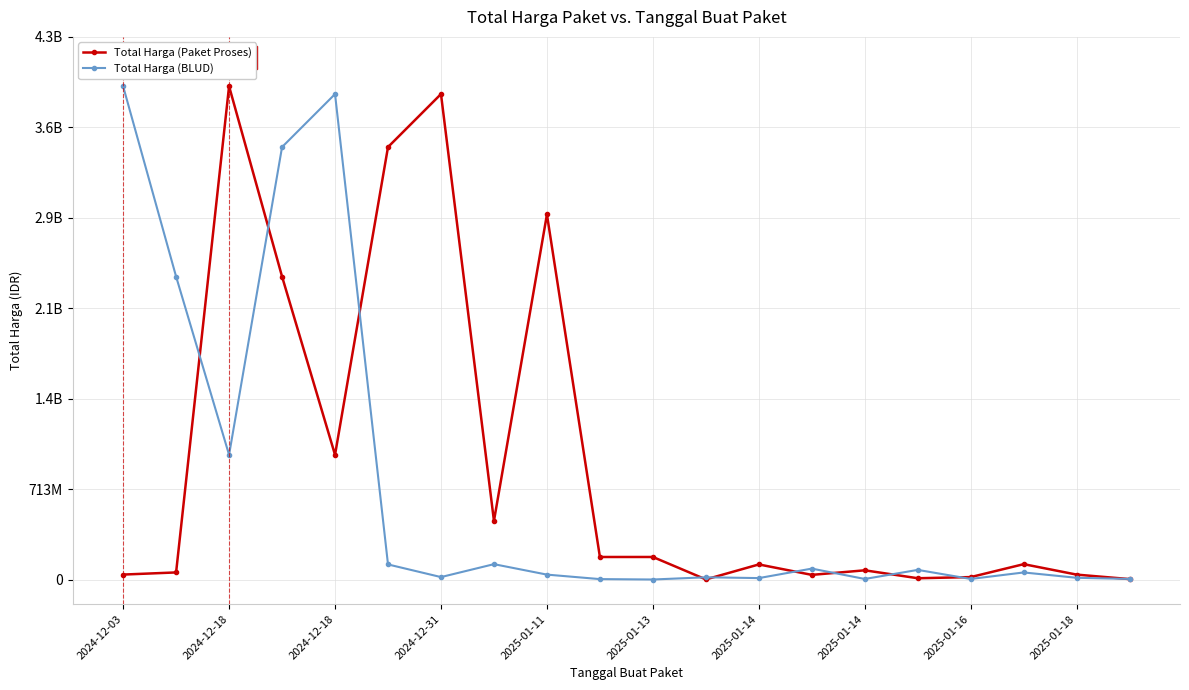

At how many categories does at least one series exceed 3444593758?

4